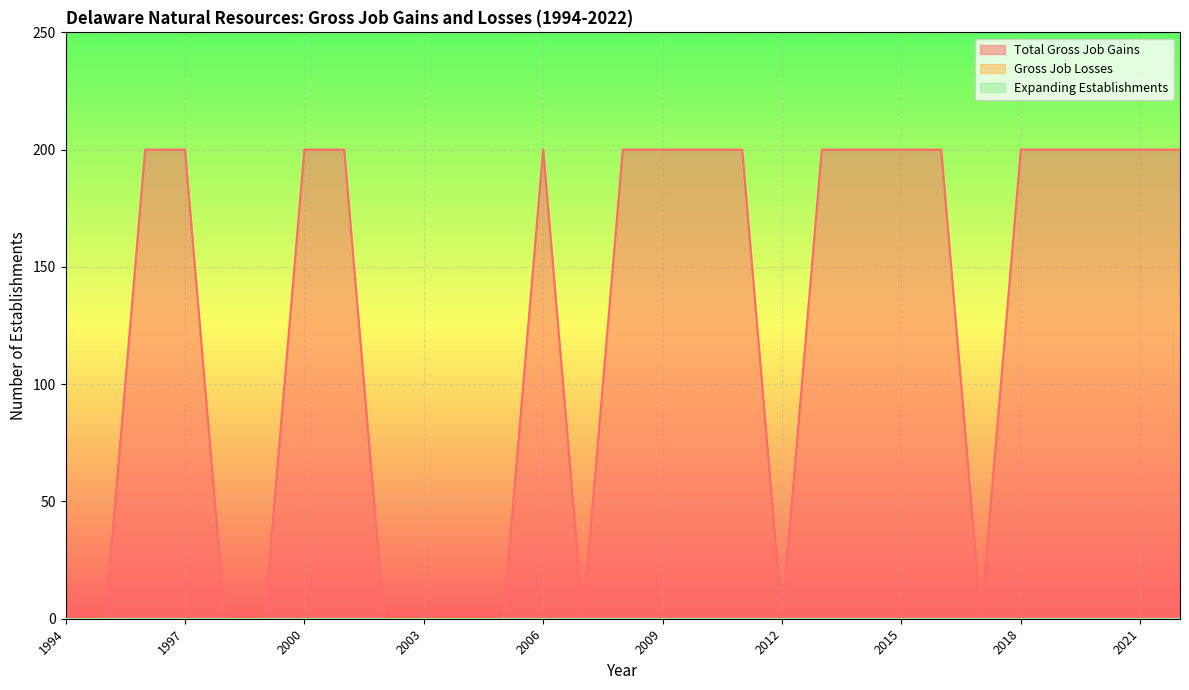

Is it true that Total Gross Job Gains equals 0 at 2005?

True